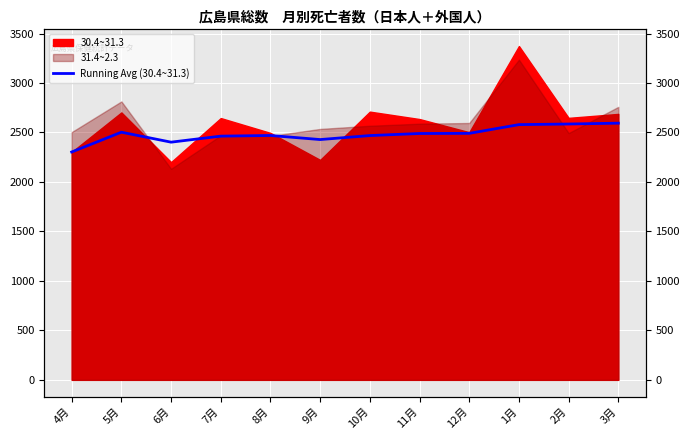

Is it true that the value at 9月 is 4292.2?

False